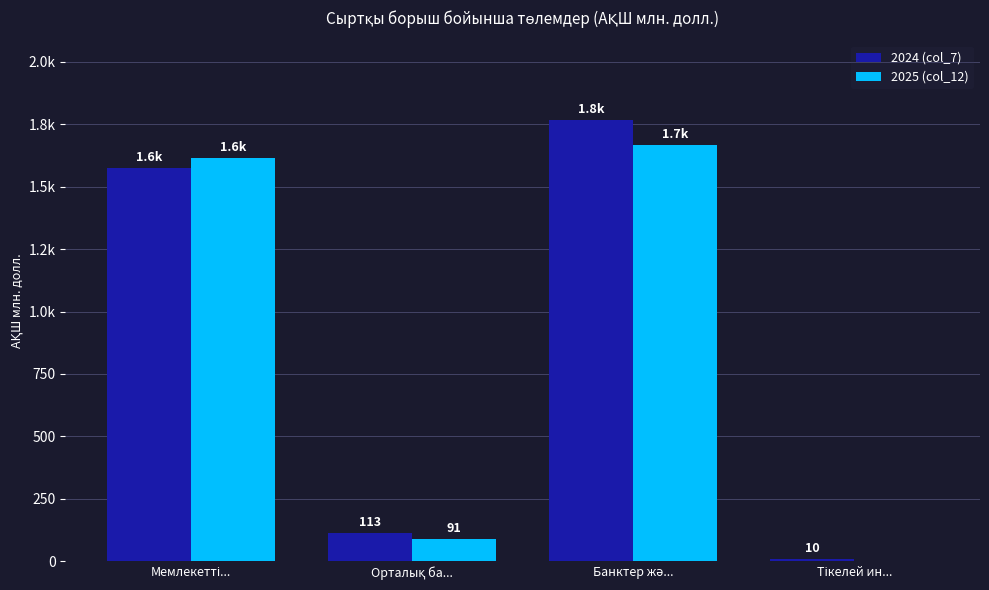

What is the difference between the 2024 (col_7) values at Банктер жә... and Мемлекетті...?

192.4